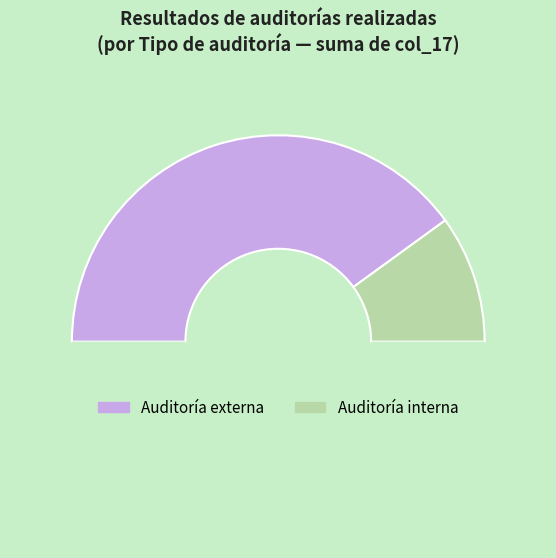

Is there a majority slice in this chart?

No